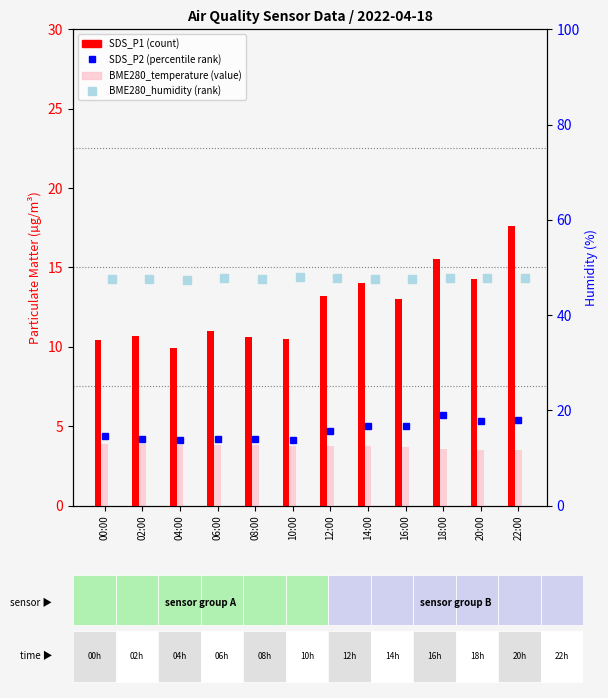

How many bars are there in total?

24